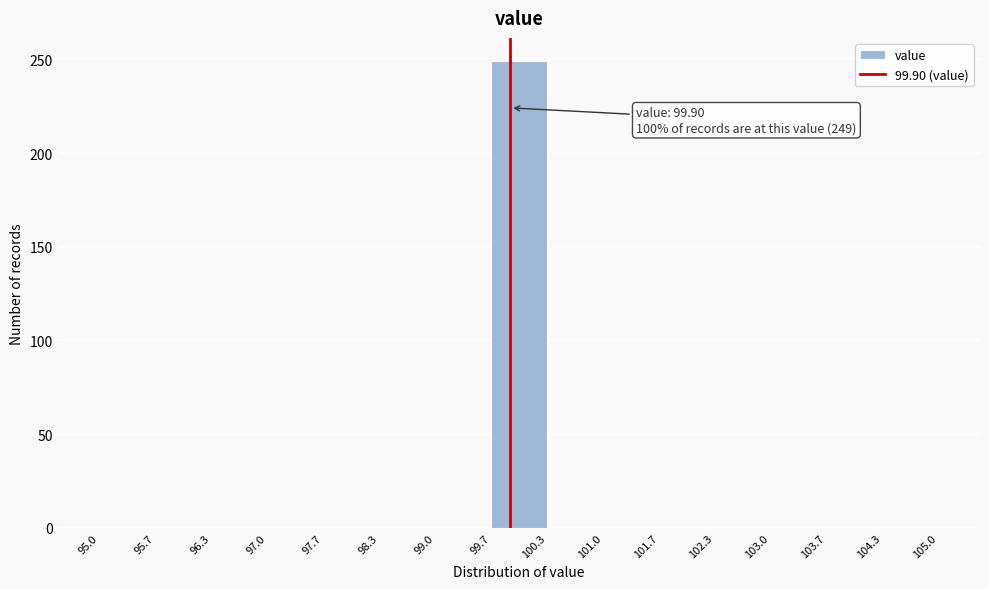

Over which range of the x-axis is the bar tallest?

99.7 to 100.3